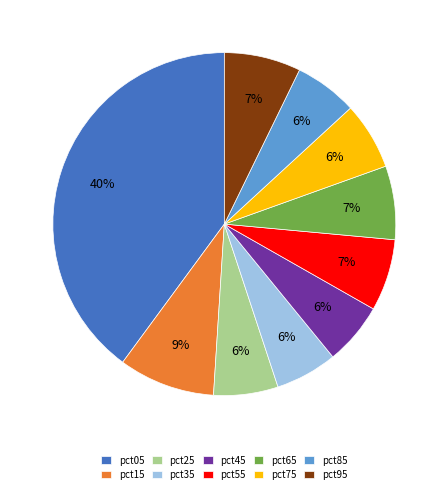

True or false: pct15 accounts for 23% of the total.

False